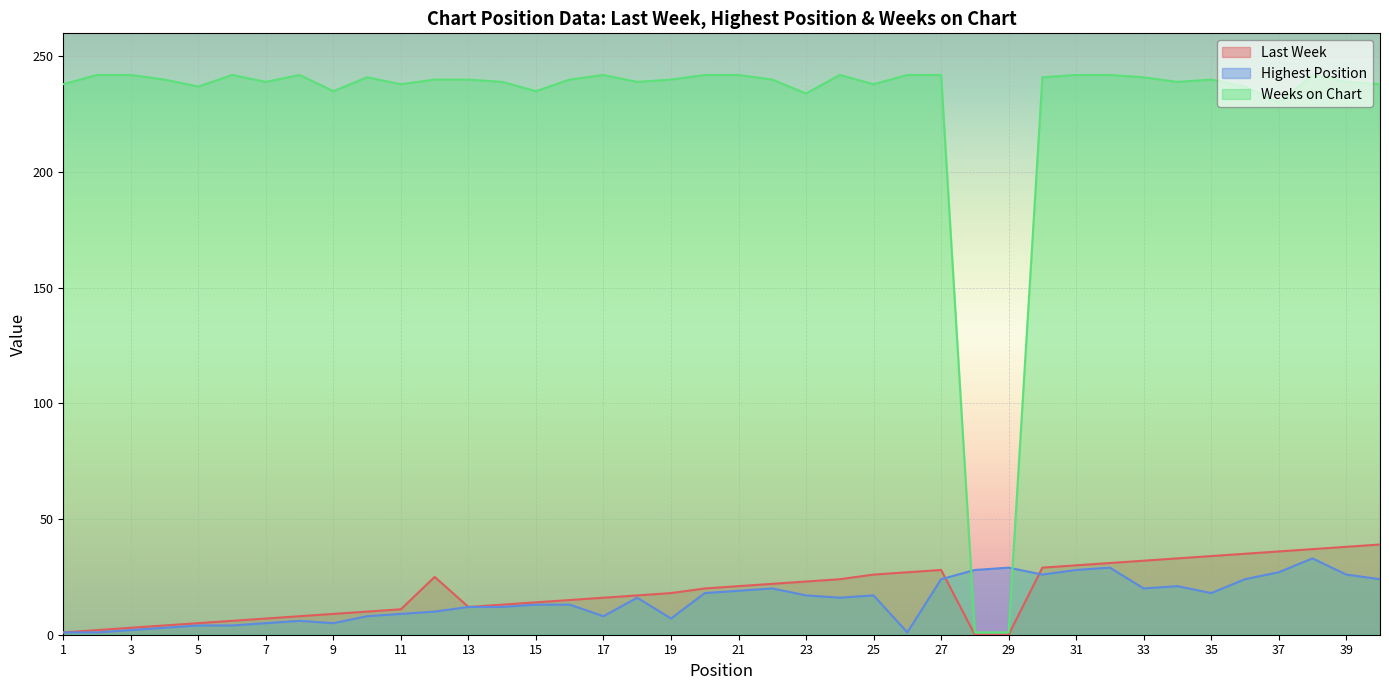

What is the greatest value displayed?

242